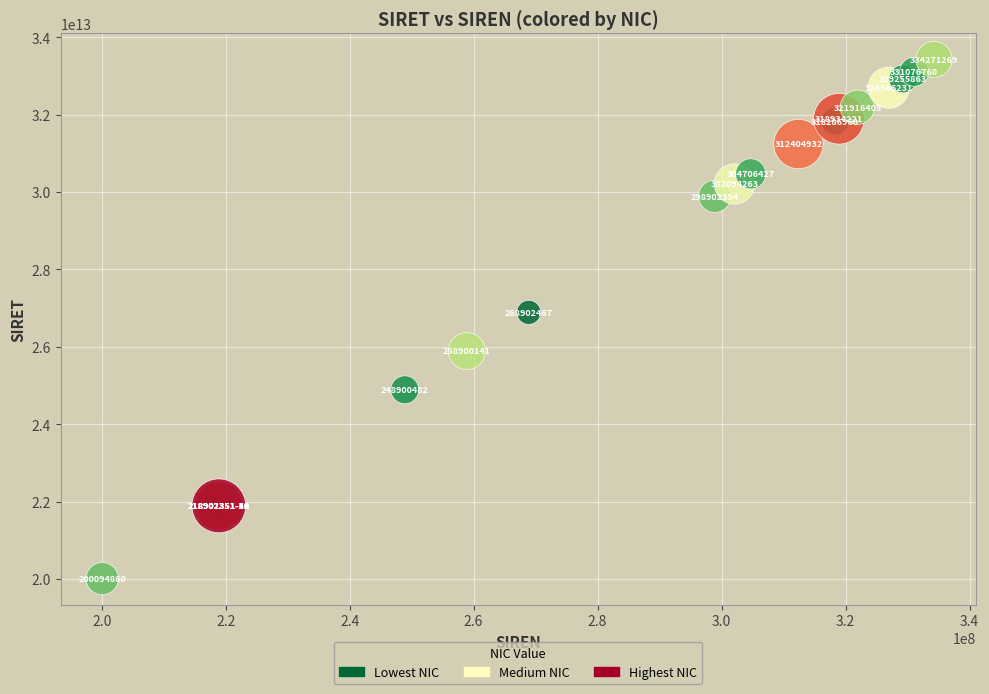

What Y value in the scatter plot is closest to 26718306450020?

26890246700011